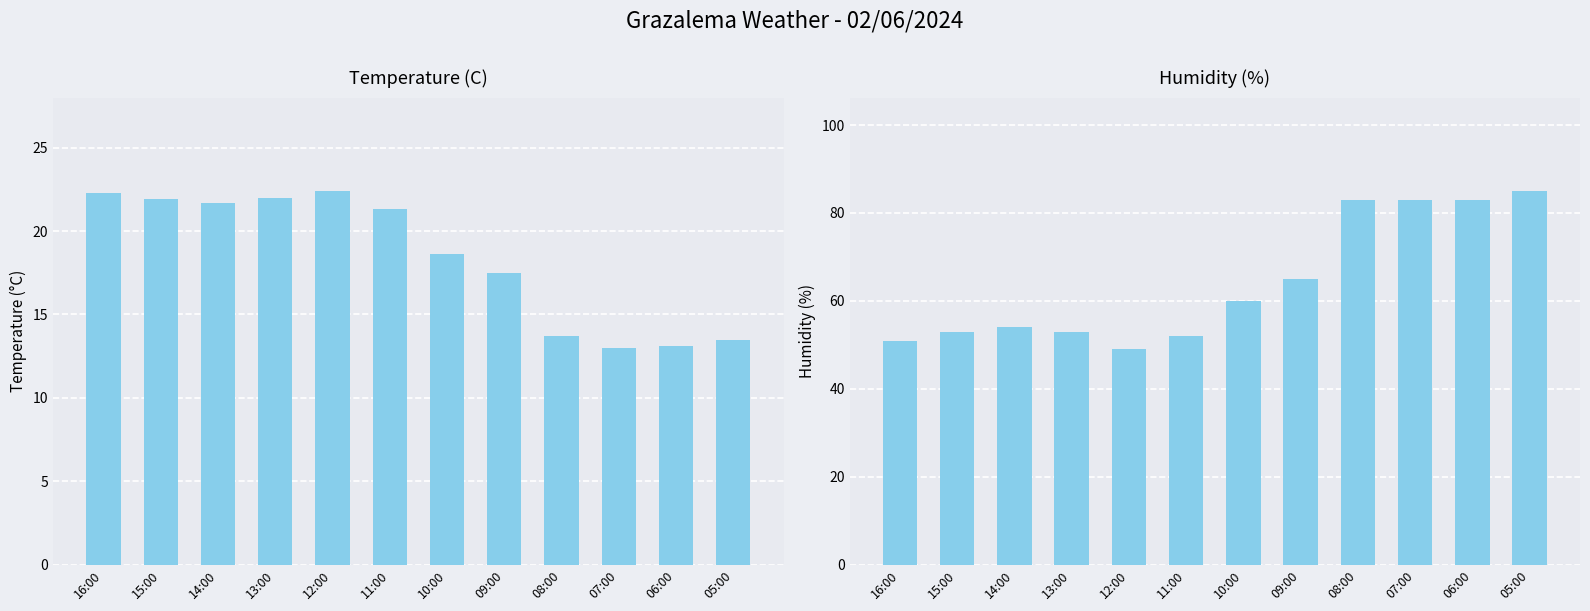

How many groups of bars are there?

12